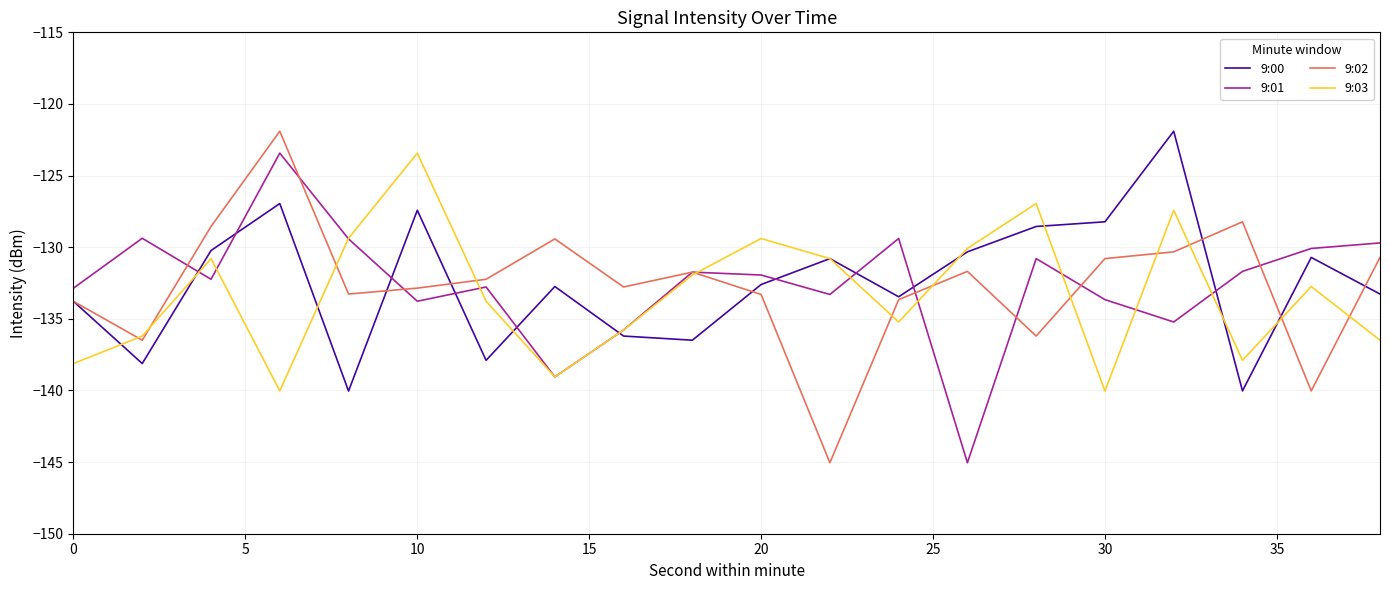

What is the smallest value displayed?

-145.0